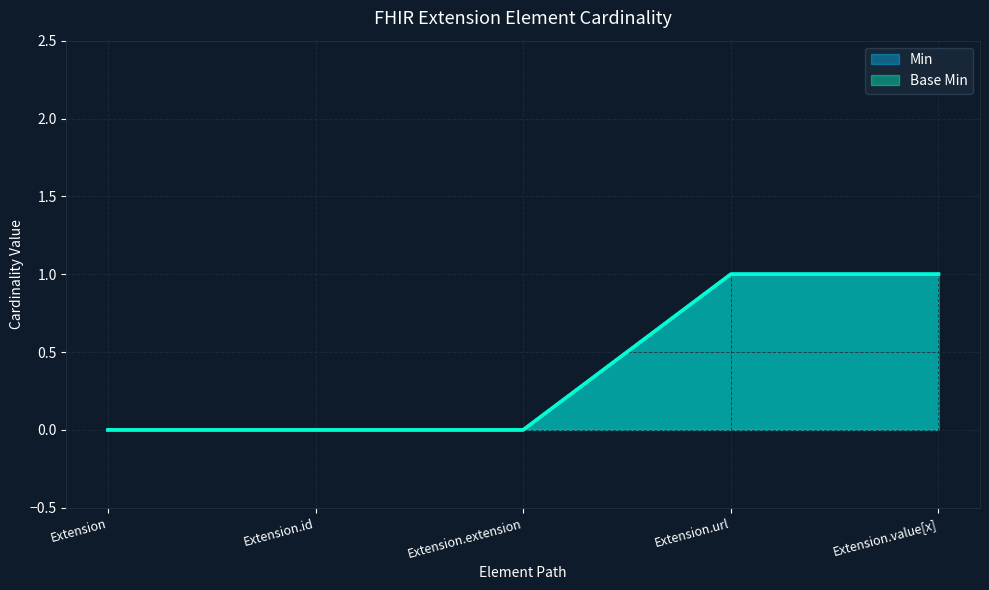

Rank the categories by Base Min value from highest to lowest.

Extension.url, Extension.value[x], Extension, Extension.id, Extension.extension